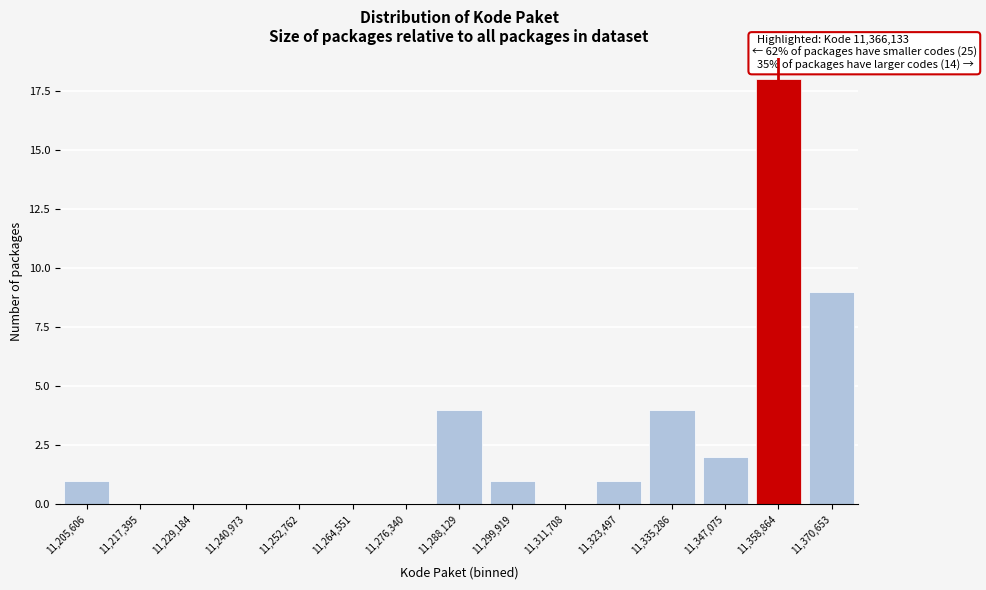

Reading right to left, what are all the values shown in this chart?

11,370,653=9	11,358,864=18	11,347,075=2	11,335,286=4	11,323,497=1	11,311,708=0	11,299,919=1	11,288,129=4	11,276,340=0	11,264,551=0	11,252,762=0	11,240,973=0	11,229,184=0	11,217,395=0	11,205,606=1